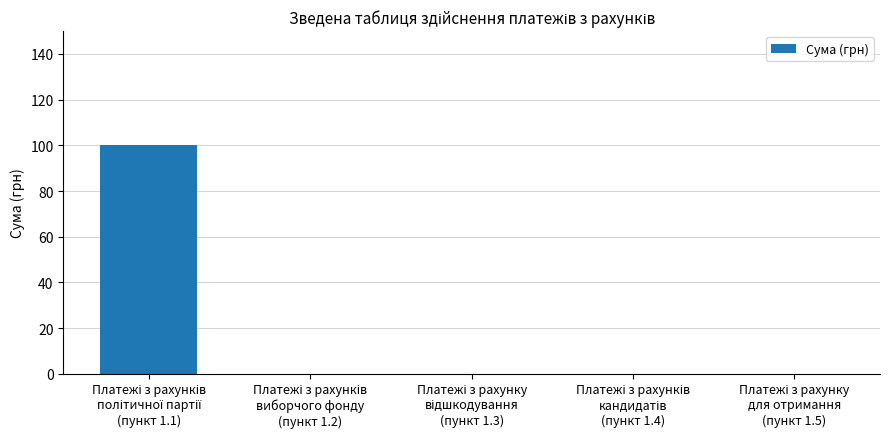

What is the sum of all values?

100